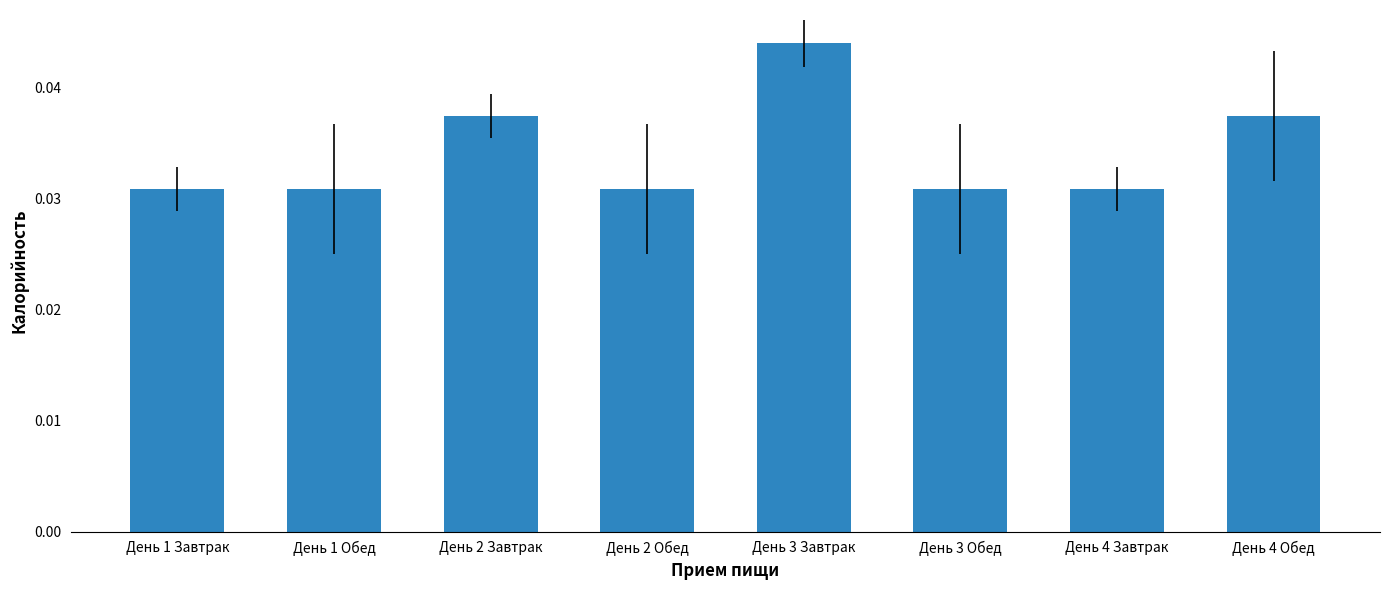

How many values are between 0 and 1?

8